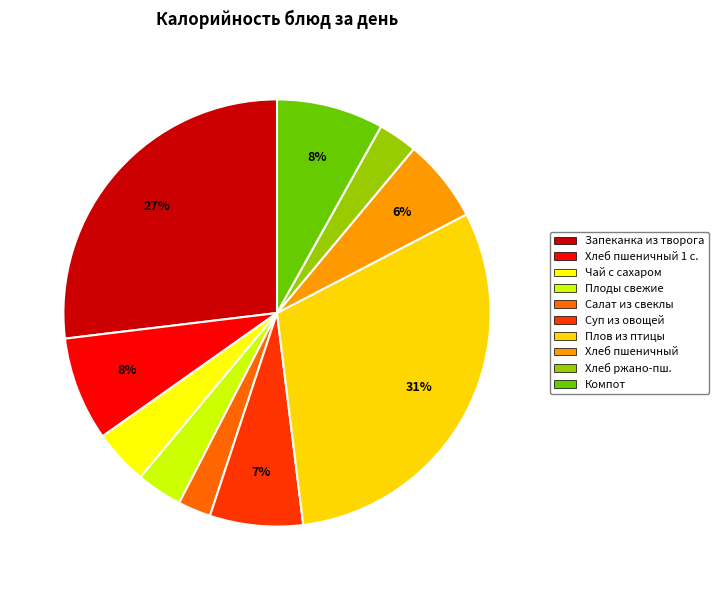

How many segments does this pie chart have?

10